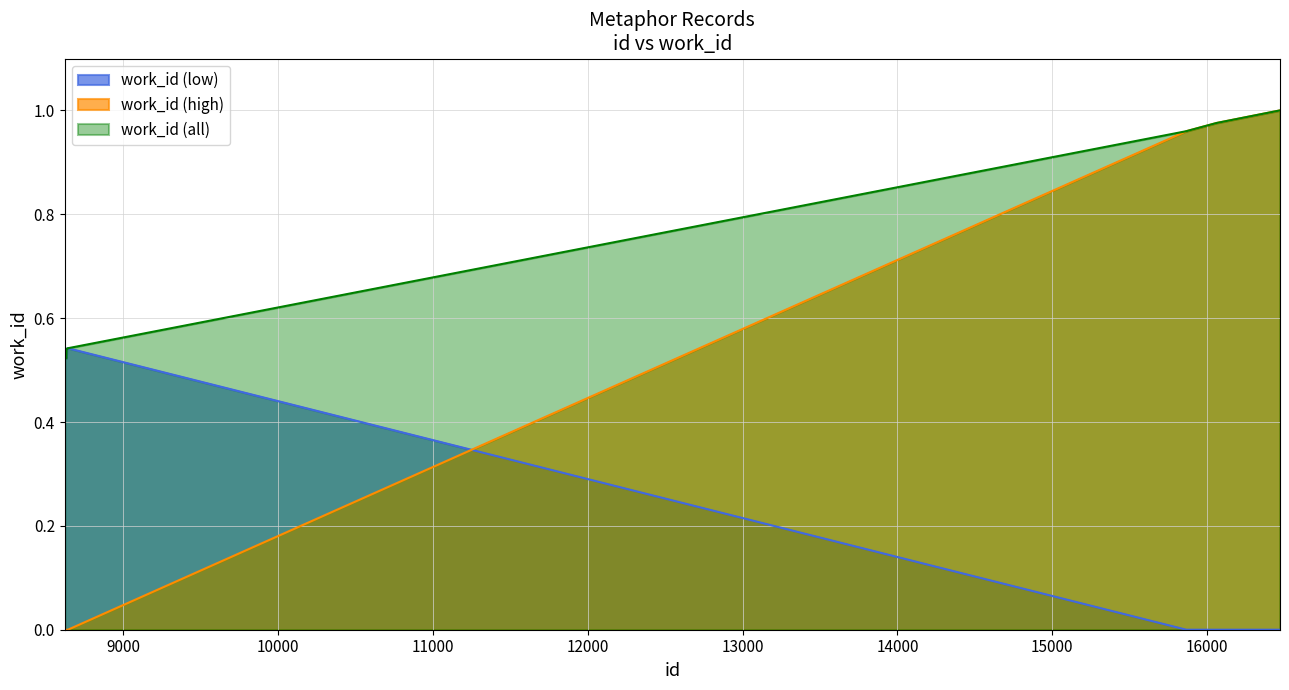

What is the sum of the values at 8633 and 8643?

1.1